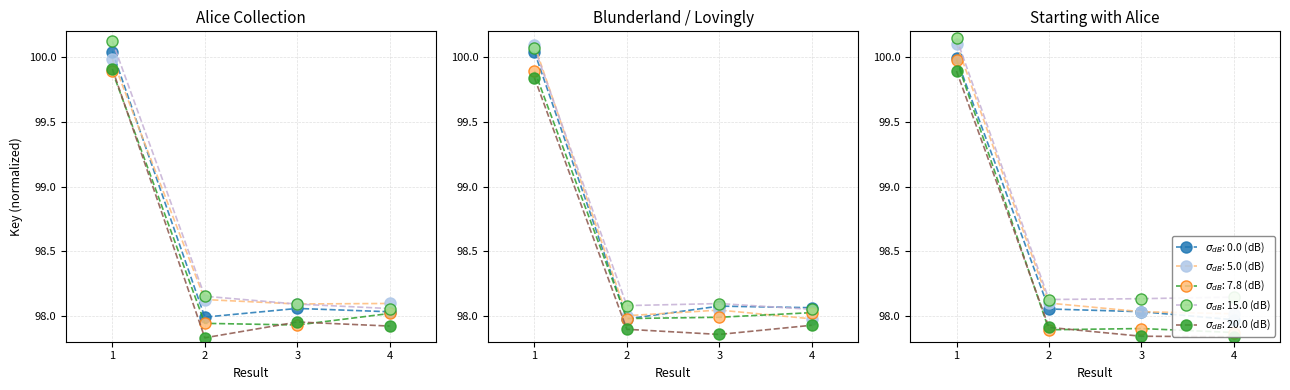

Where is the data nearest to the value 99?

4